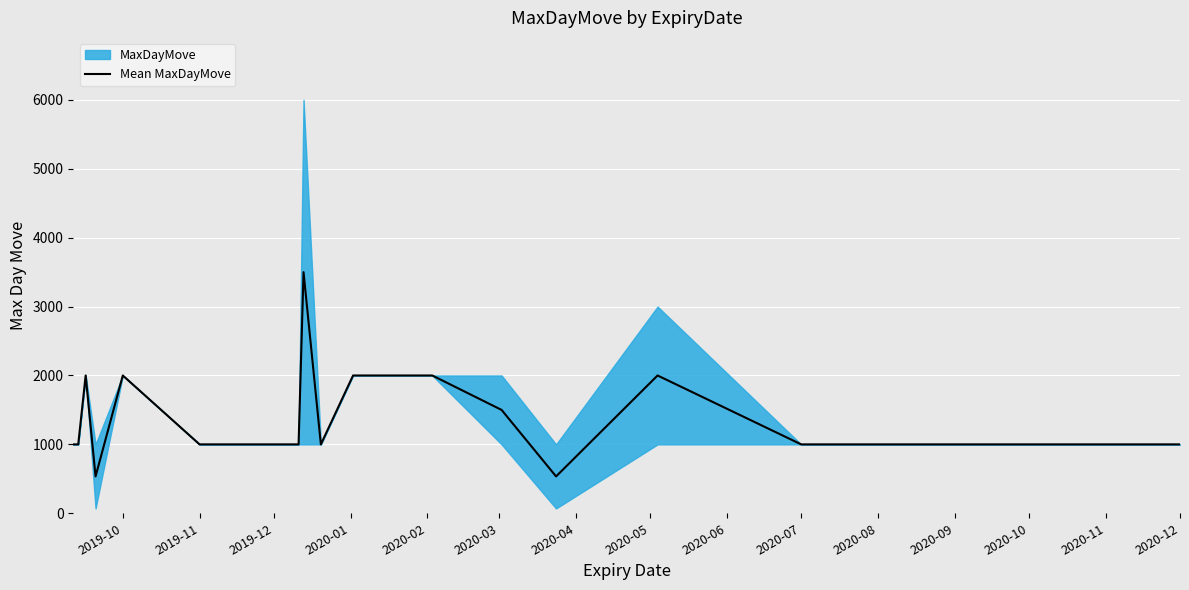

What is the maximum value for Mean MaxDayMove?

3500